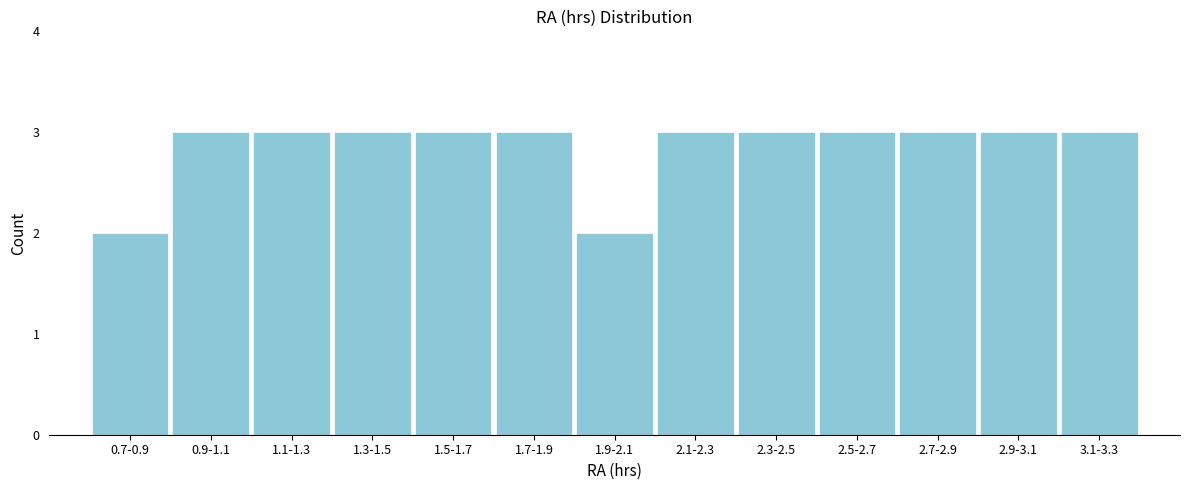

Reading right to left, list all the values displayed in this chart.

3.1-3.3=3	2.9-3.1=3	2.7-2.9=3	2.5-2.7=3	2.3-2.5=3	2.1-2.3=3	1.9-2.1=2	1.7-1.9=3	1.5-1.7=3	1.3-1.5=3	1.1-1.3=3	0.9-1.1=3	0.7-0.9=2